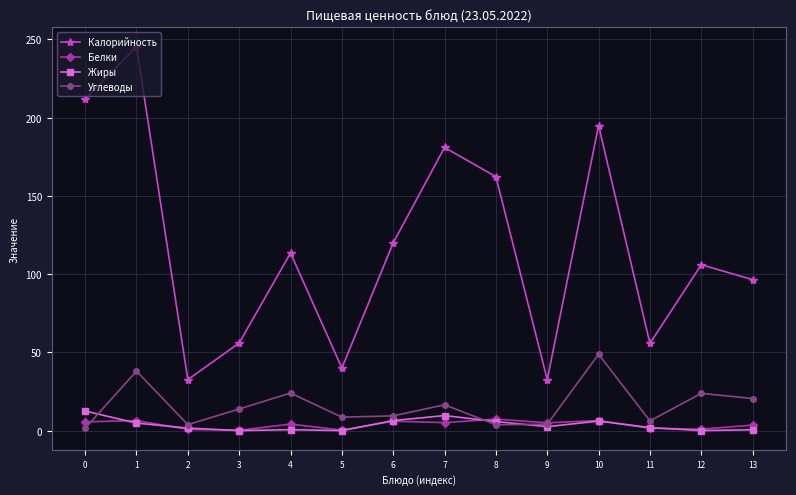

Where is the first local maximum for Углеводы?

1